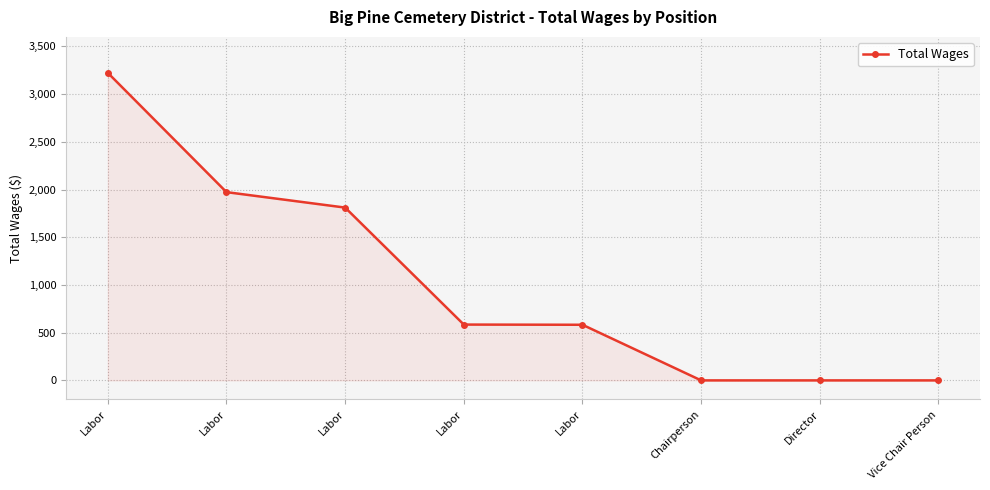

Does the chart have visible grid lines?

Yes